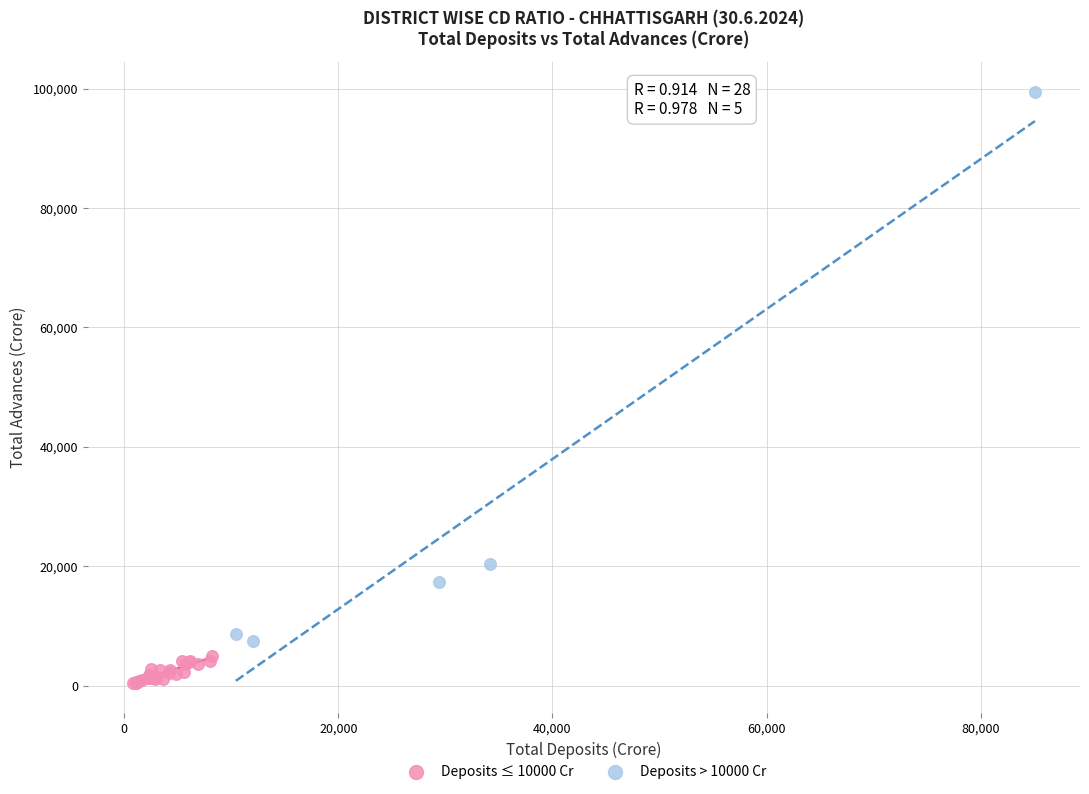

What are all the series names shown in the legend?

Deposits ≤ 10000 Cr, Deposits > 10000 Cr